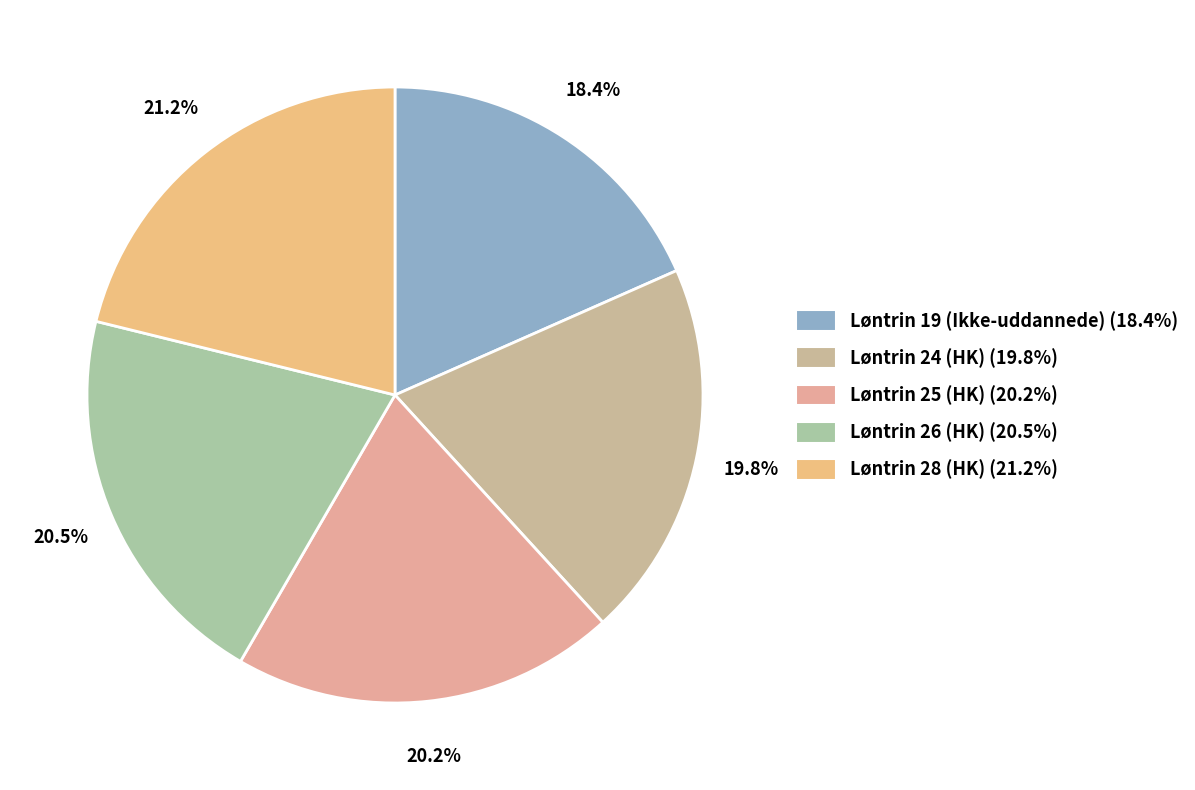

Does any single category account for the majority?

No